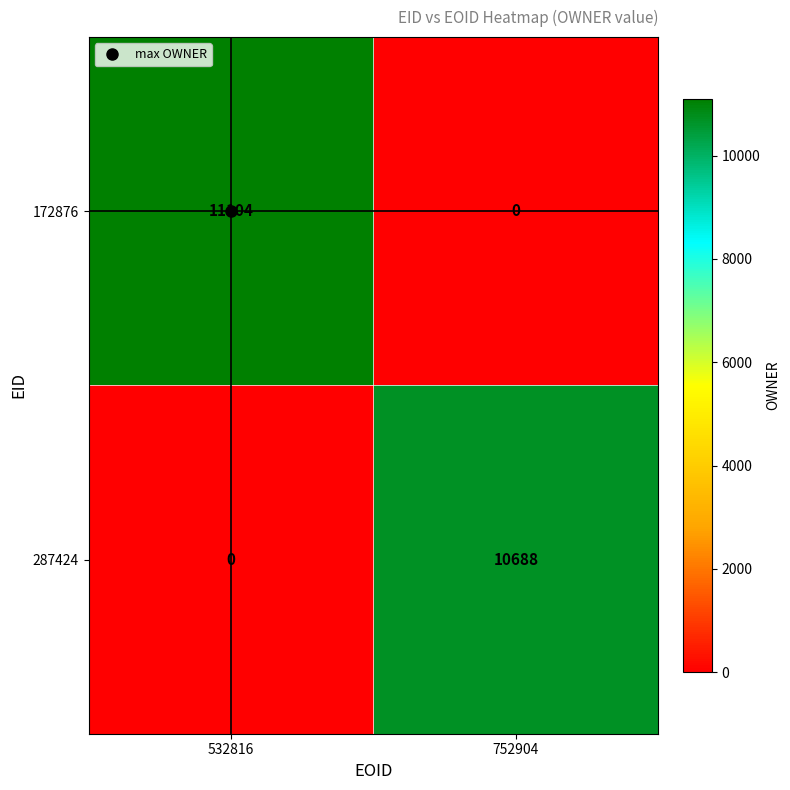

What is the spread (max minus min) of values at 532816?

11104